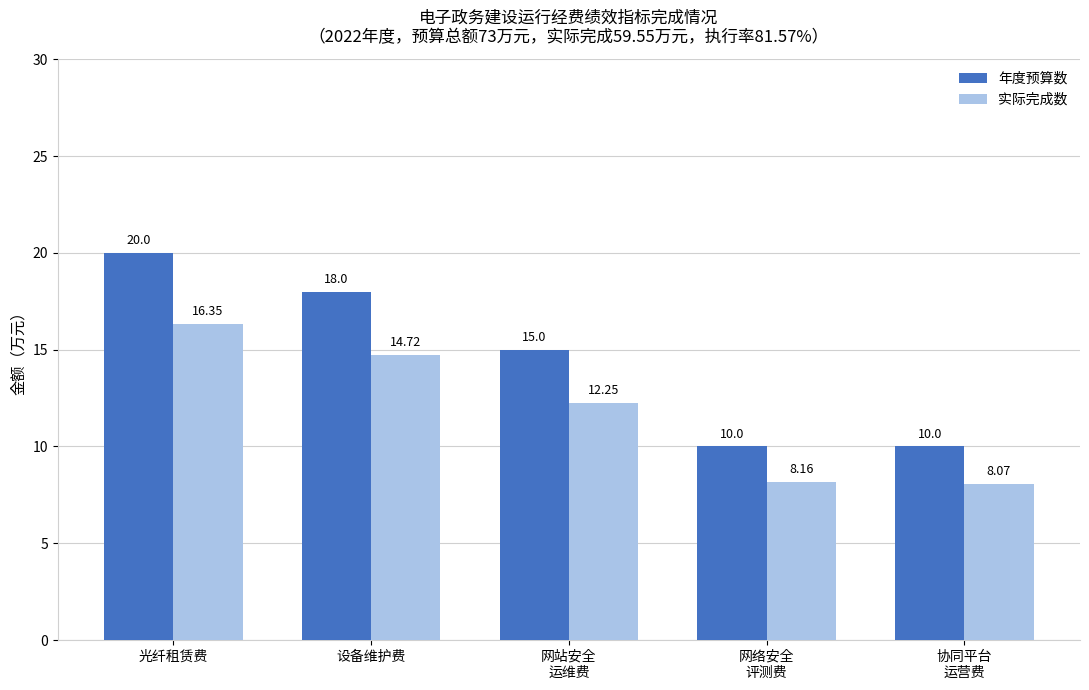

At which label does 实际完成数 reach its minimum?

协同平台
运营费